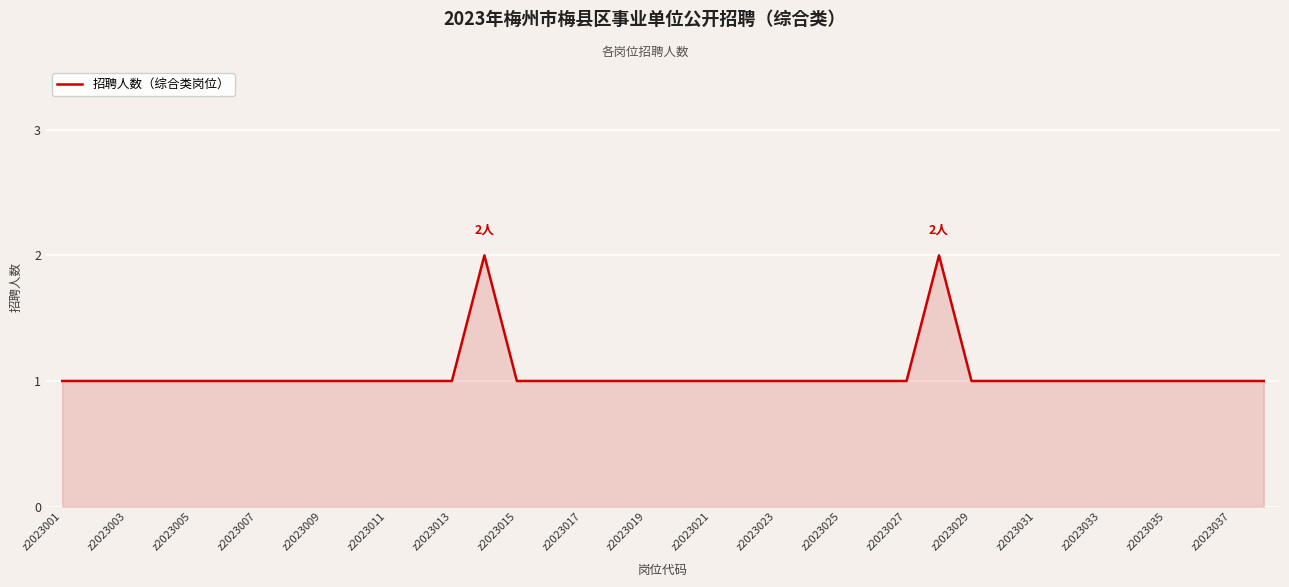

True or false: there are more than 1 points higher than both neighbors.

True